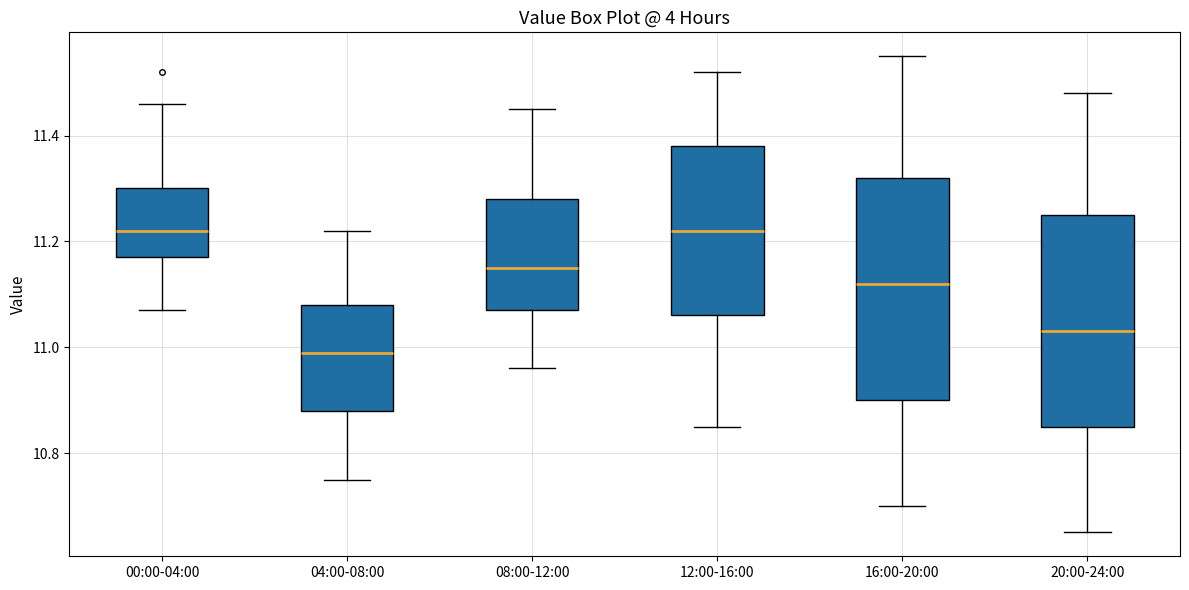

Which box has the lowest median line?

04:00-08:00